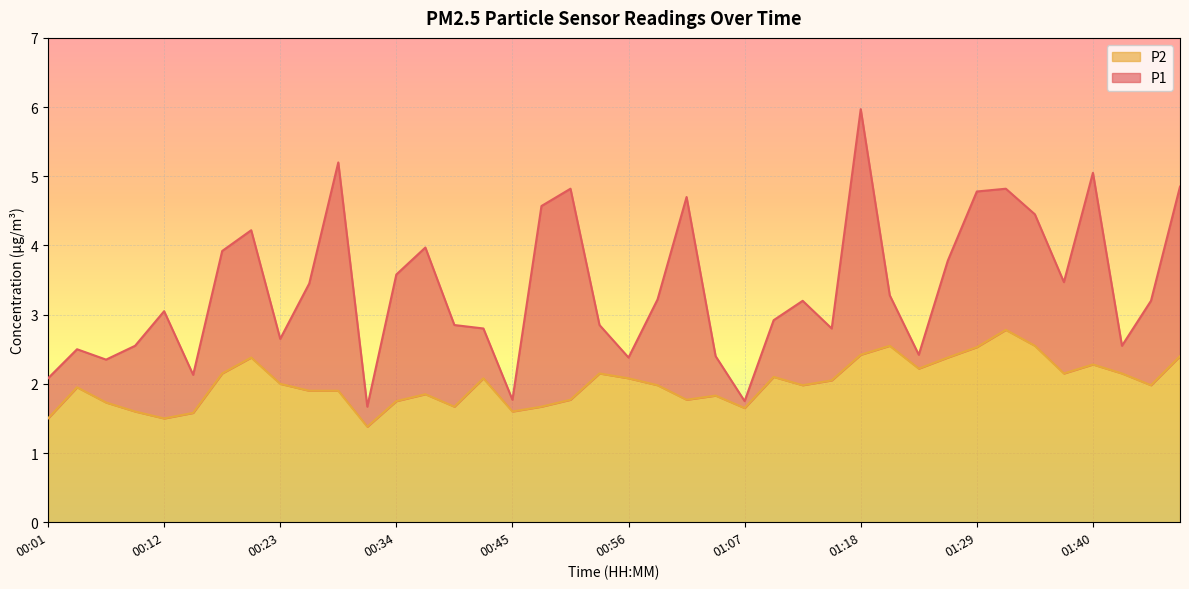

Reading left to right, list all the values displayed in this chart.

P1: 00:01=2.1	00:03=2.5	00:06=2.4	00:09=2.5	00:12=3.0	00:14=2.1	00:17=3.9	00:20=4.2	00:23=2.6	00:25=3.5	00:28=5.2	00:31=1.7	00:34=3.6	00:36=4.0	00:39=2.9	00:42=2.8	00:45=1.8	00:47=4.6	00:50=4.8	00:53=2.9	00:56=2.4	00:59=3.2	01:01=4.7	01:04=2.4	01:07=1.8	01:10=2.9	01:12=3.2	01:15=2.8	01:18=6.0	01:21=3.3	01:23=2.4	01:26=3.8	01:29=4.8	01:32=4.8	01:34=4.5	01:37=3.5	01:40=5.0	01:43=2.5	01:46=3.2	01:48=4.8
P2: 00:01=1.5	00:03=1.9	00:06=1.7	00:09=1.6	00:12=1.5	00:14=1.6	00:17=2.1	00:20=2.4	00:23=2.0	00:25=1.9	00:28=1.9	00:31=1.4	00:34=1.8	00:36=1.9	00:39=1.7	00:42=2.1	00:45=1.6	00:47=1.7	00:50=1.8	00:53=2.1	00:56=2.1	00:59=2.0	01:01=1.8	01:04=1.8	01:07=1.6	01:10=2.1	01:12=2.0	01:15=2.0	01:18=2.4	01:21=2.5	01:23=2.2	01:26=2.4	01:29=2.5	01:32=2.8	01:34=2.5	01:37=2.1	01:40=2.3	01:43=2.1	01:46=2.0	01:48=2.4